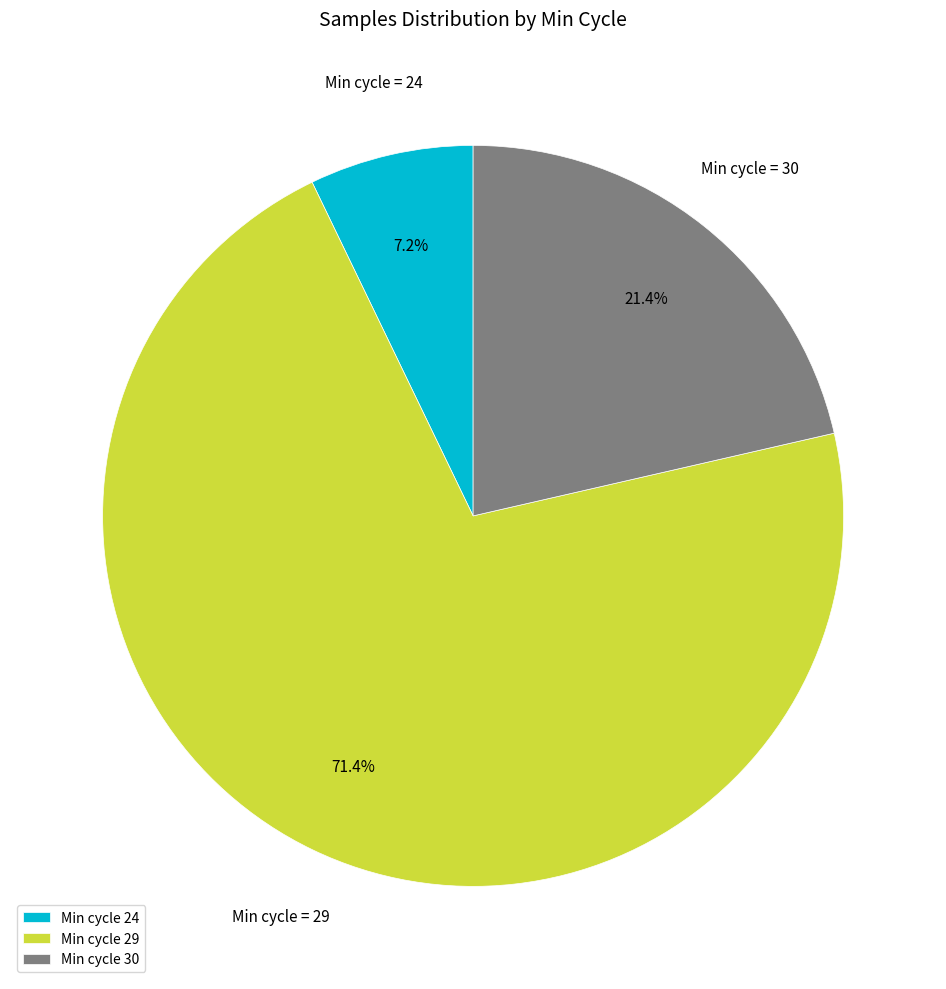

Which slice is the largest?

Min cycle 29